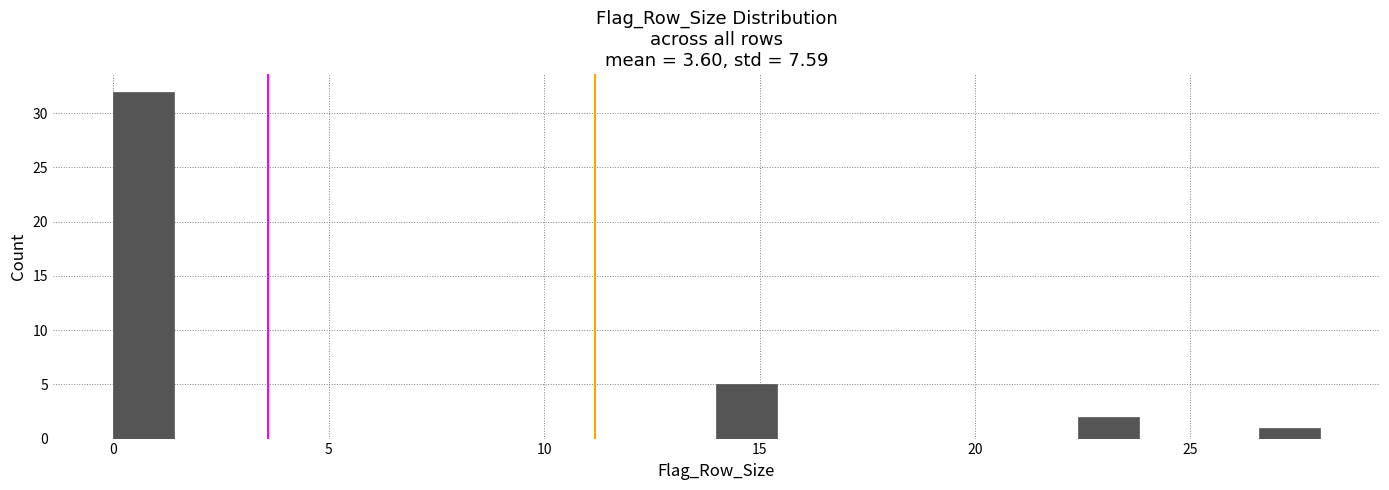

Read against the x-axis, roughly where is the centre of the tallest bar?

0.5